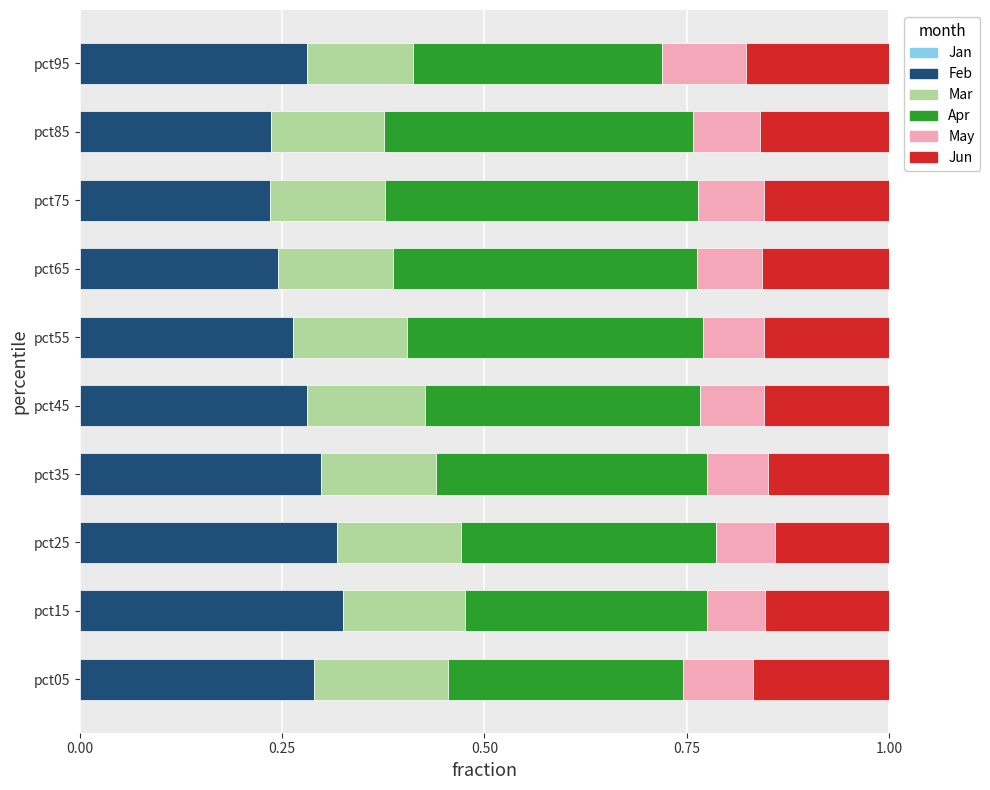

The value of Feb at pct45 is 0.4. True or false?

False